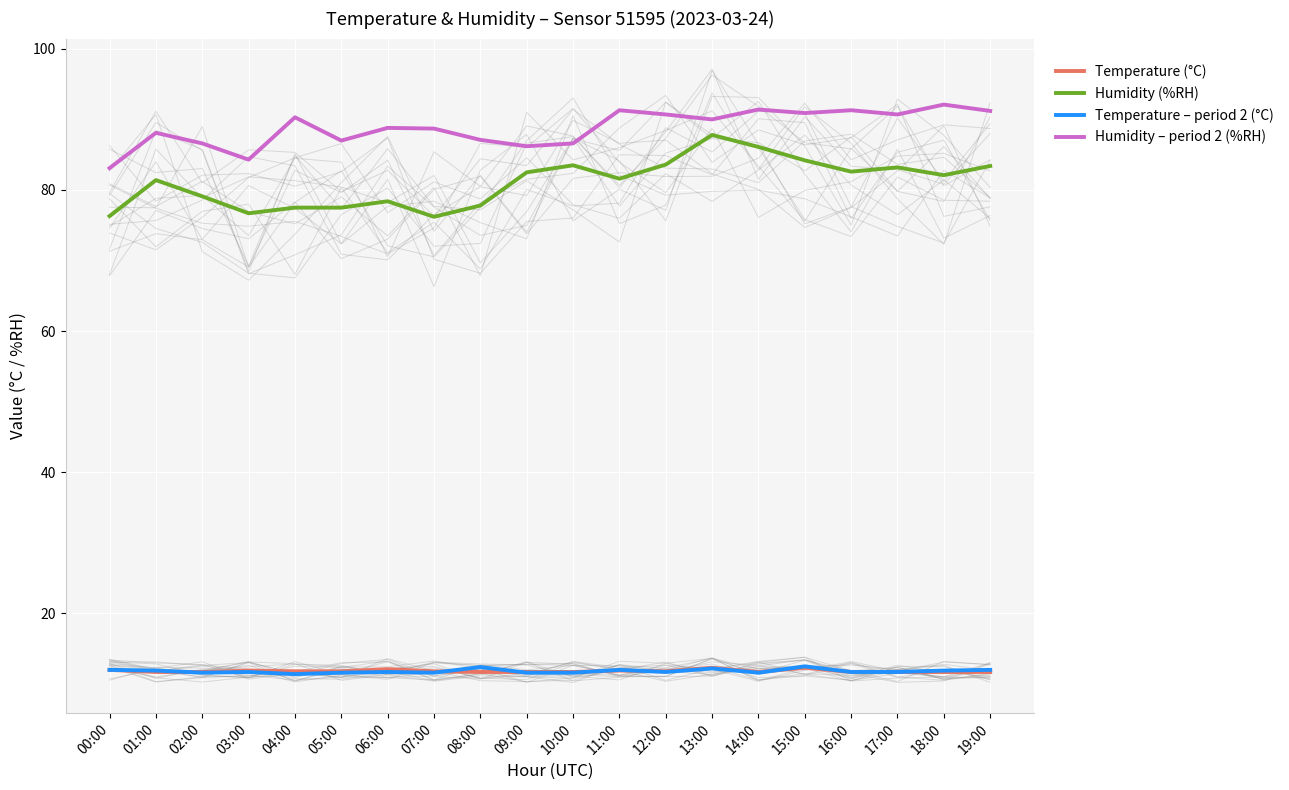

Does the chart display data point markers on the line(s)?

No